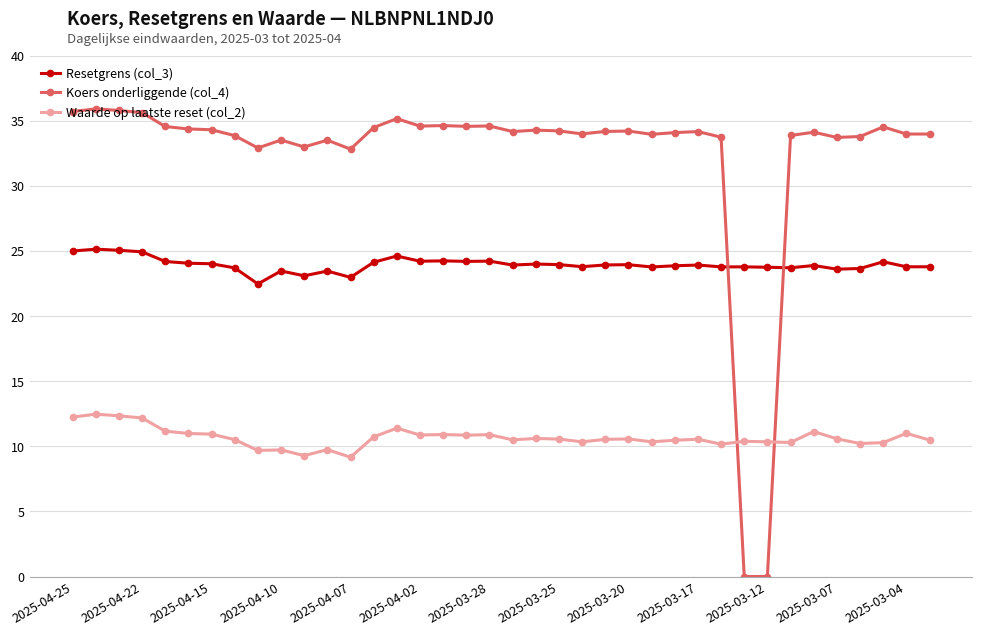

Rank the series by their average value, from lowest to highest.

Waarde op laatste reset (col_2), Resetgrens (col_3), Koers onderliggende (col_4)